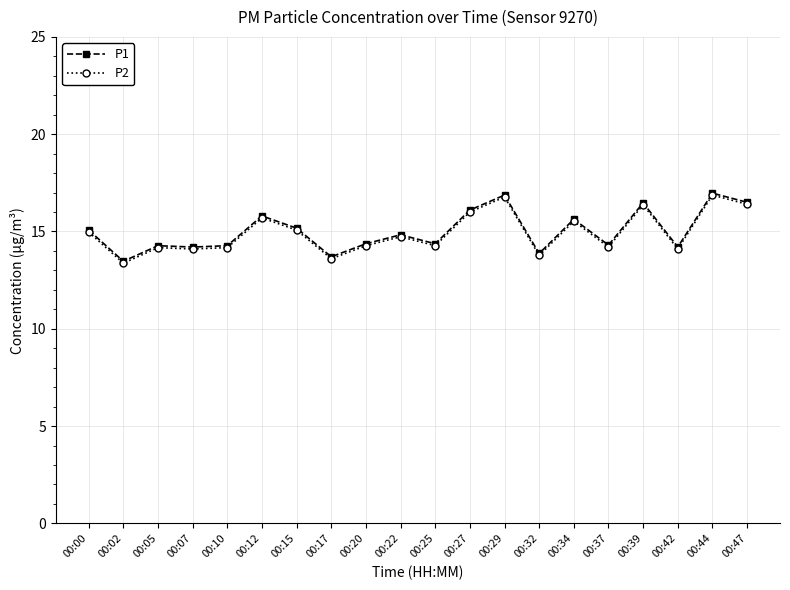

What is the value of the P1 point at the 9th from the left?

14.4